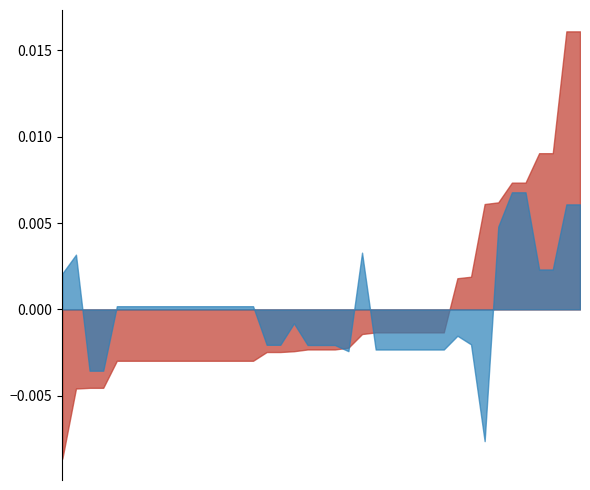

Which category has the lowest value in the latitude series?

24